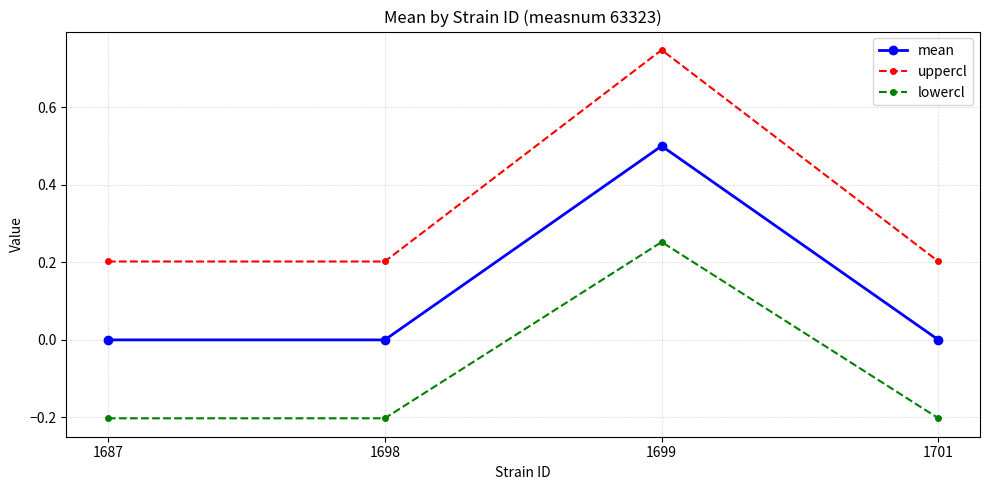

The value of mean at 1698 is 0.2. True or false?

False